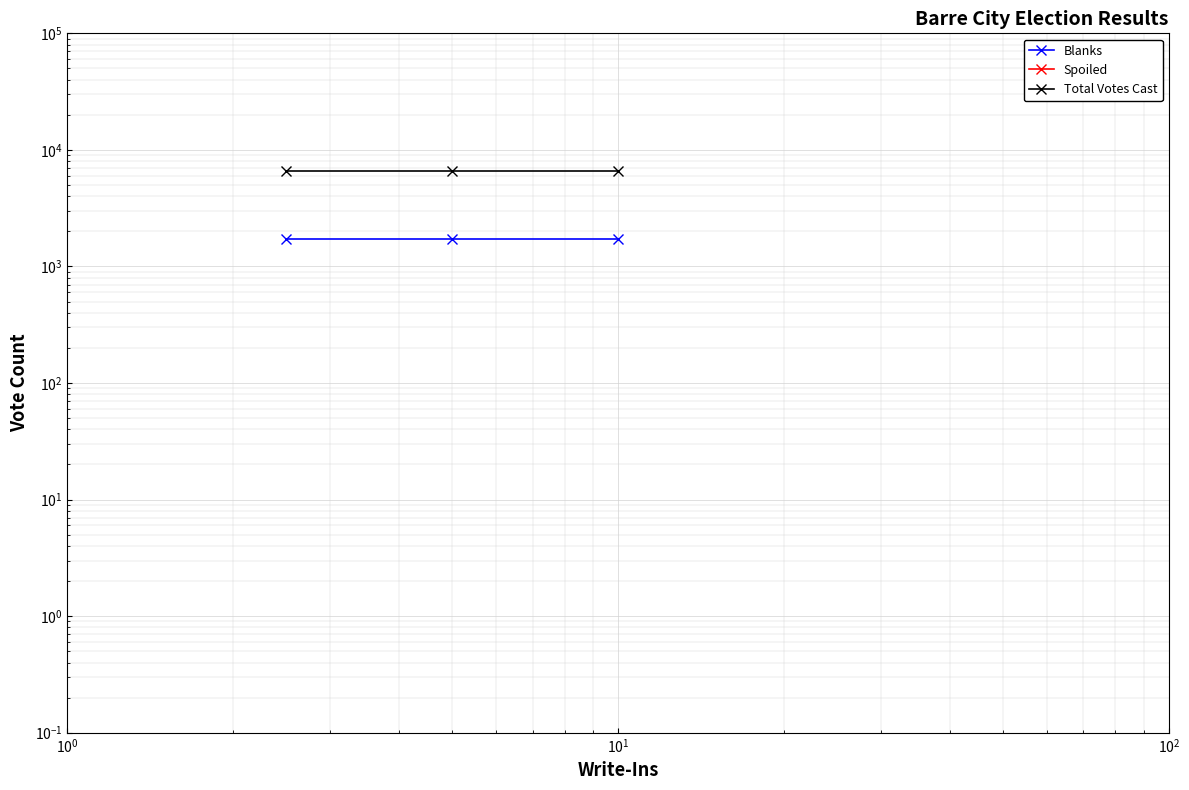

Which series has the widest spread of values?

Blanks